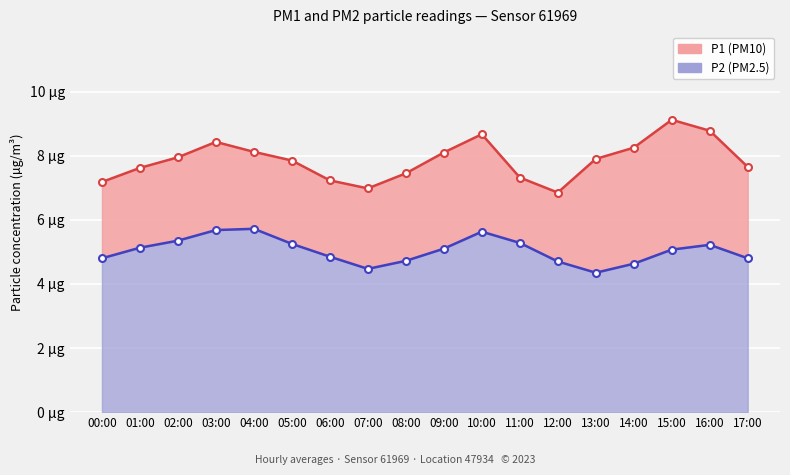

True or false: P1 (PM10) has a value of 12.5 at 13:00.

False